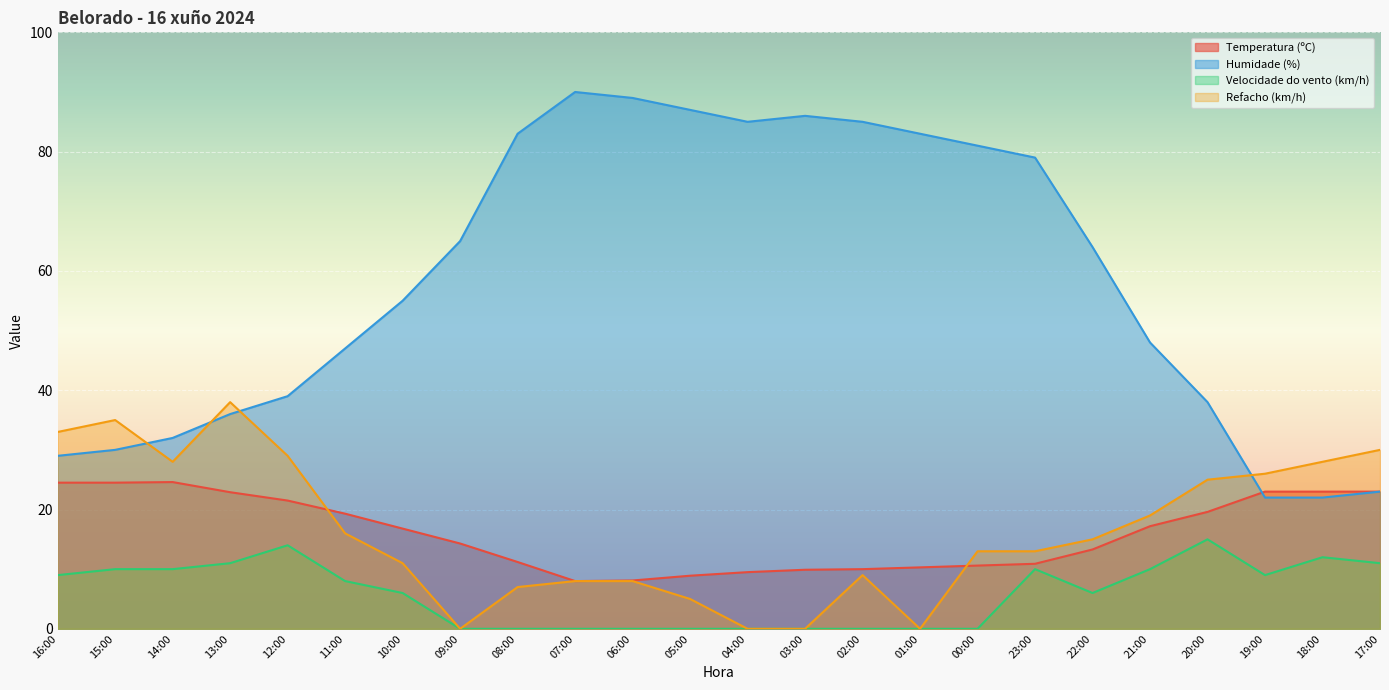

What is the total value across all series at 00:00?

104.6